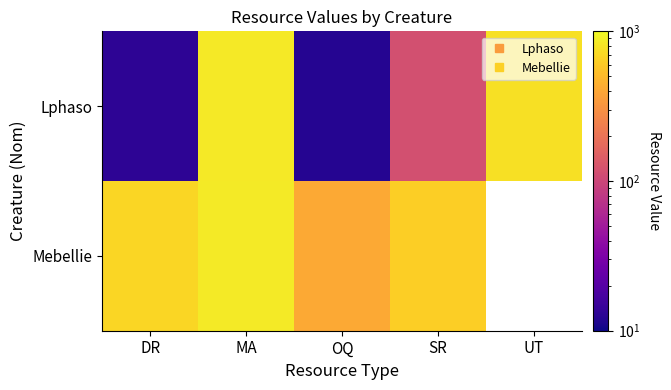

At which category is the sum across all series the highest?

MA